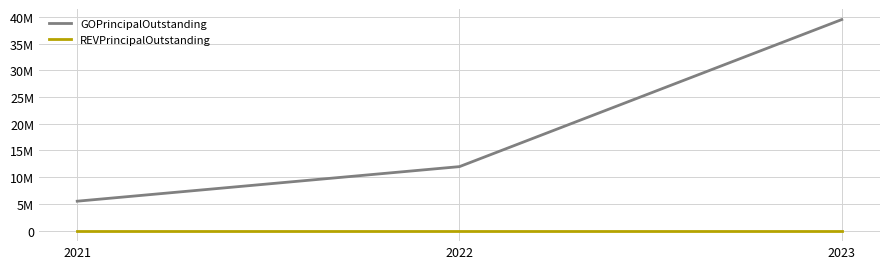

At how many categories does at least one series exceed 542069?

3